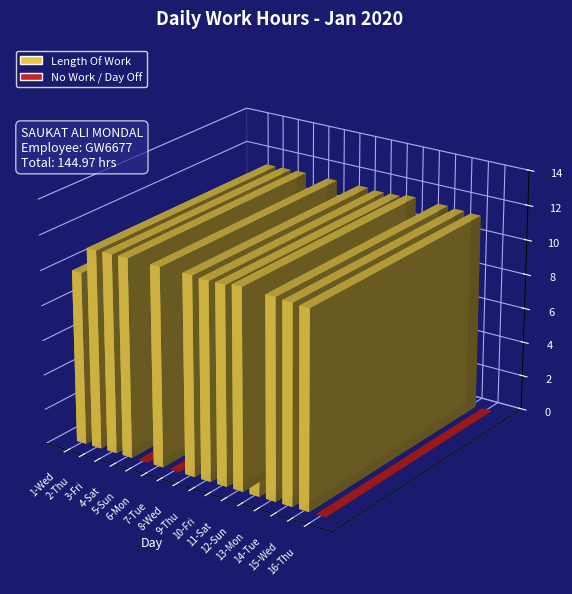

Which has a higher value, 9-Thu or 15-Wed?

9-Thu